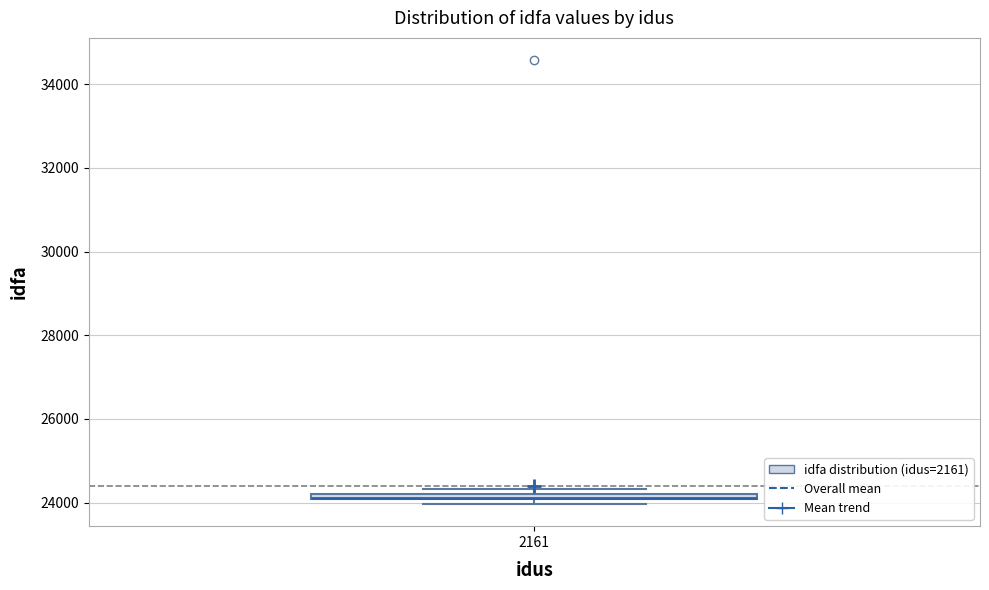

Where is the upper edge of the box at x = 2161 on the y-axis? The values are not printed on the chart, so give them approximately, as read against the axis.

24200